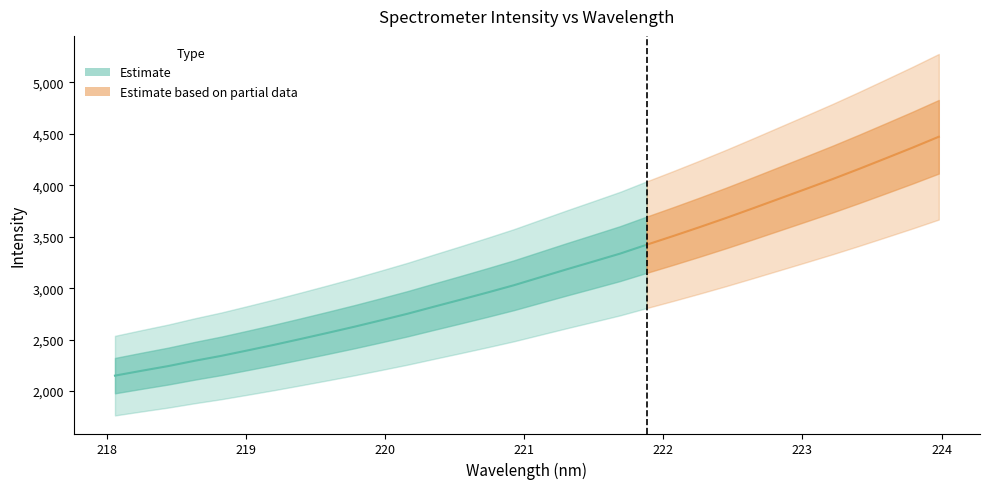

Is the value of y at 28 greater than the value of x at 22?

Yes